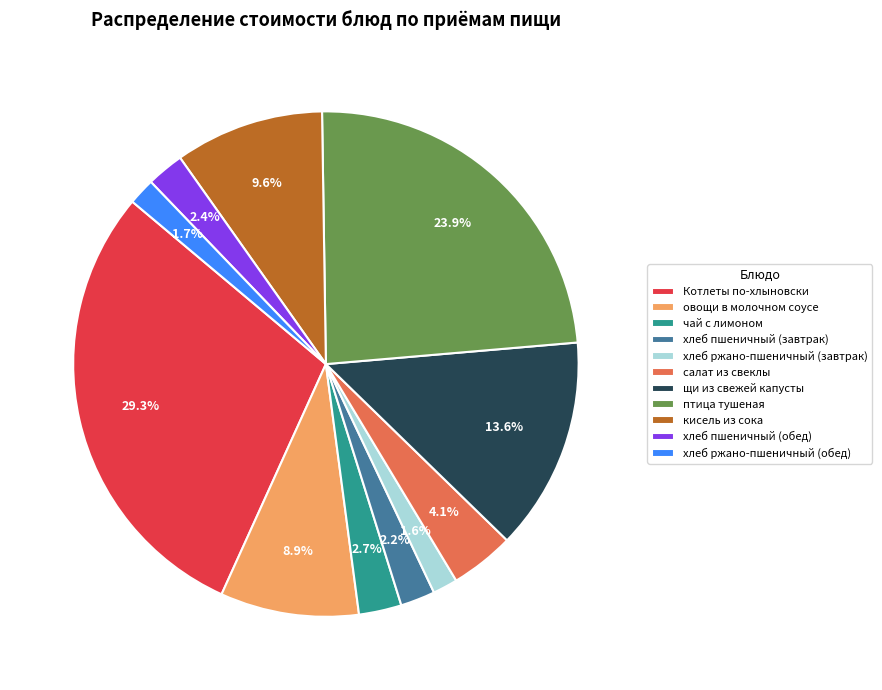

True or false: хлеб пшеничный (обед) accounts for 2% of the total.

True